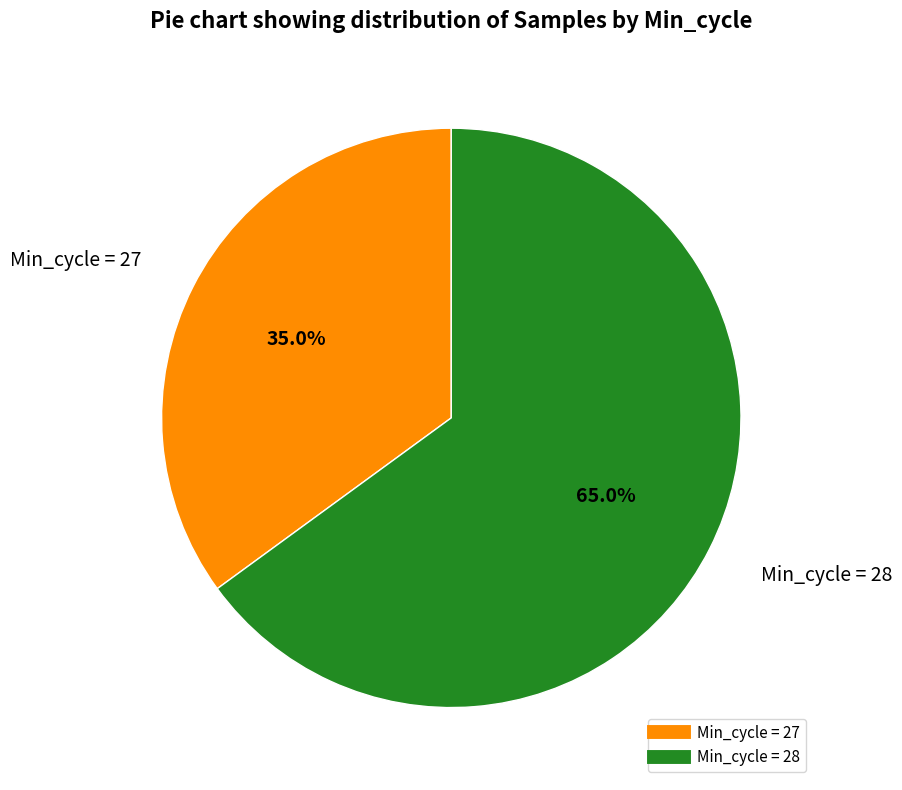

Does any single category account for the majority?

Yes